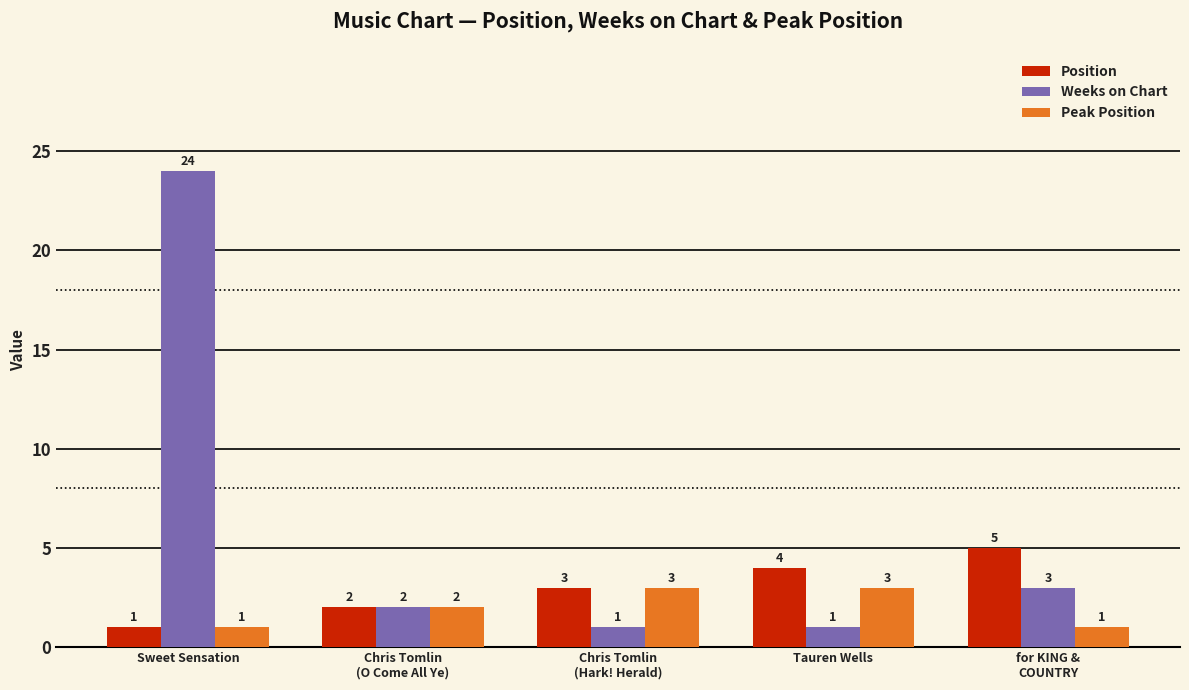

What is the value of the Weeks on Chart bar at the 5th from the left?

3